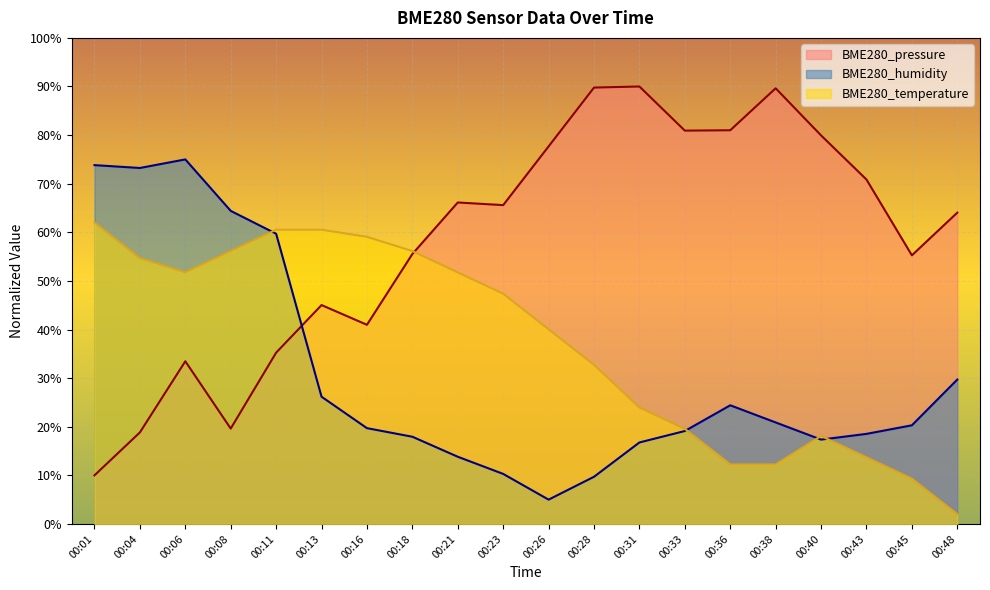

Which has a higher value, 00:04 or 00:18?

00:18